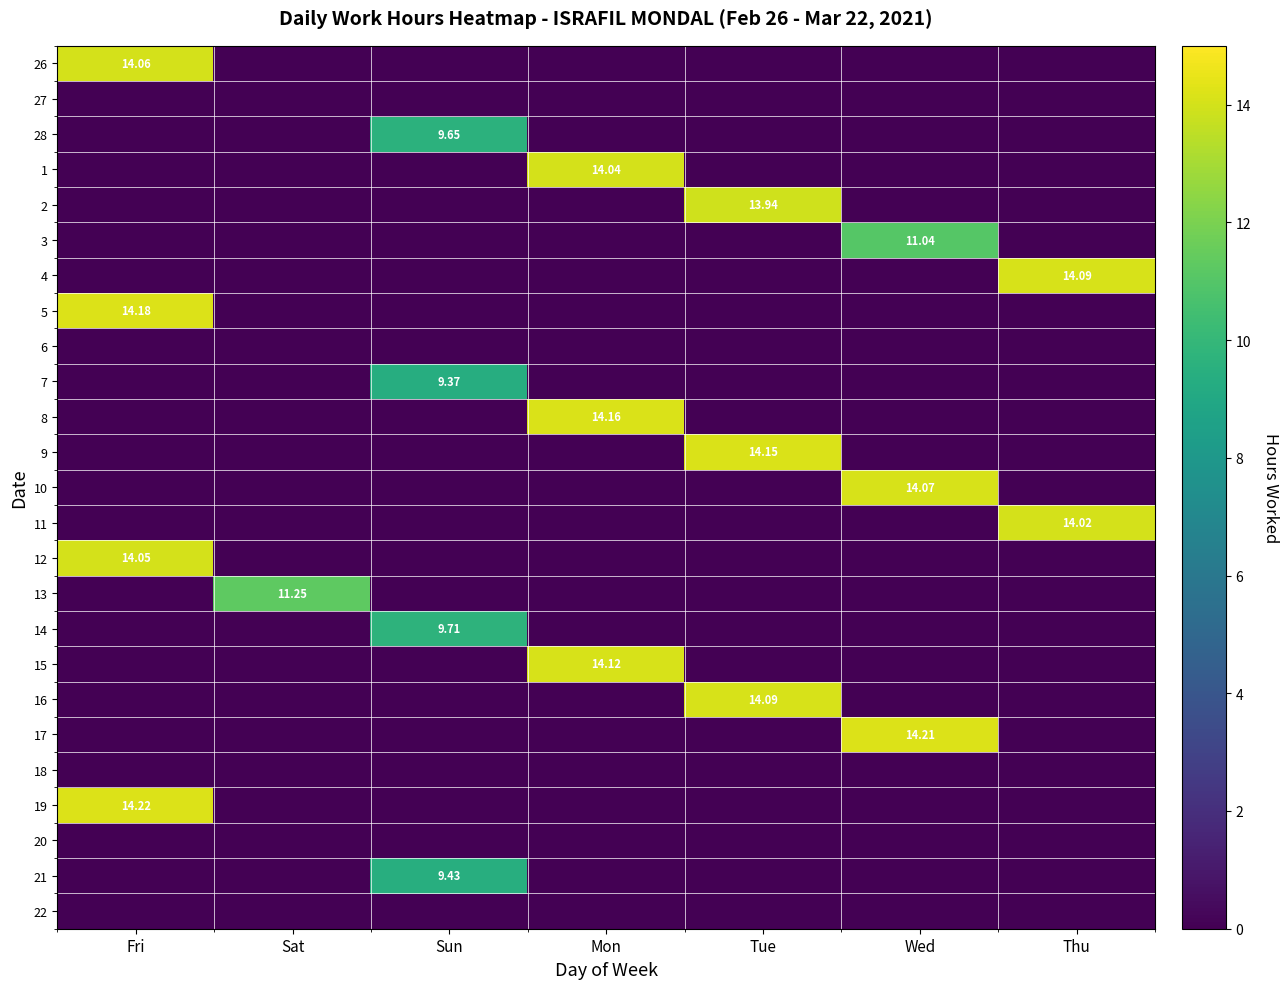

Rank the series at Sat from lowest to highest value.

26, 27, 28, 1, 2, 3, 4, 5, 6, 7, 8, 9, 10, 11, 12, 14, 15, 16, 17, 18, 19, 20, 21, 22, 13